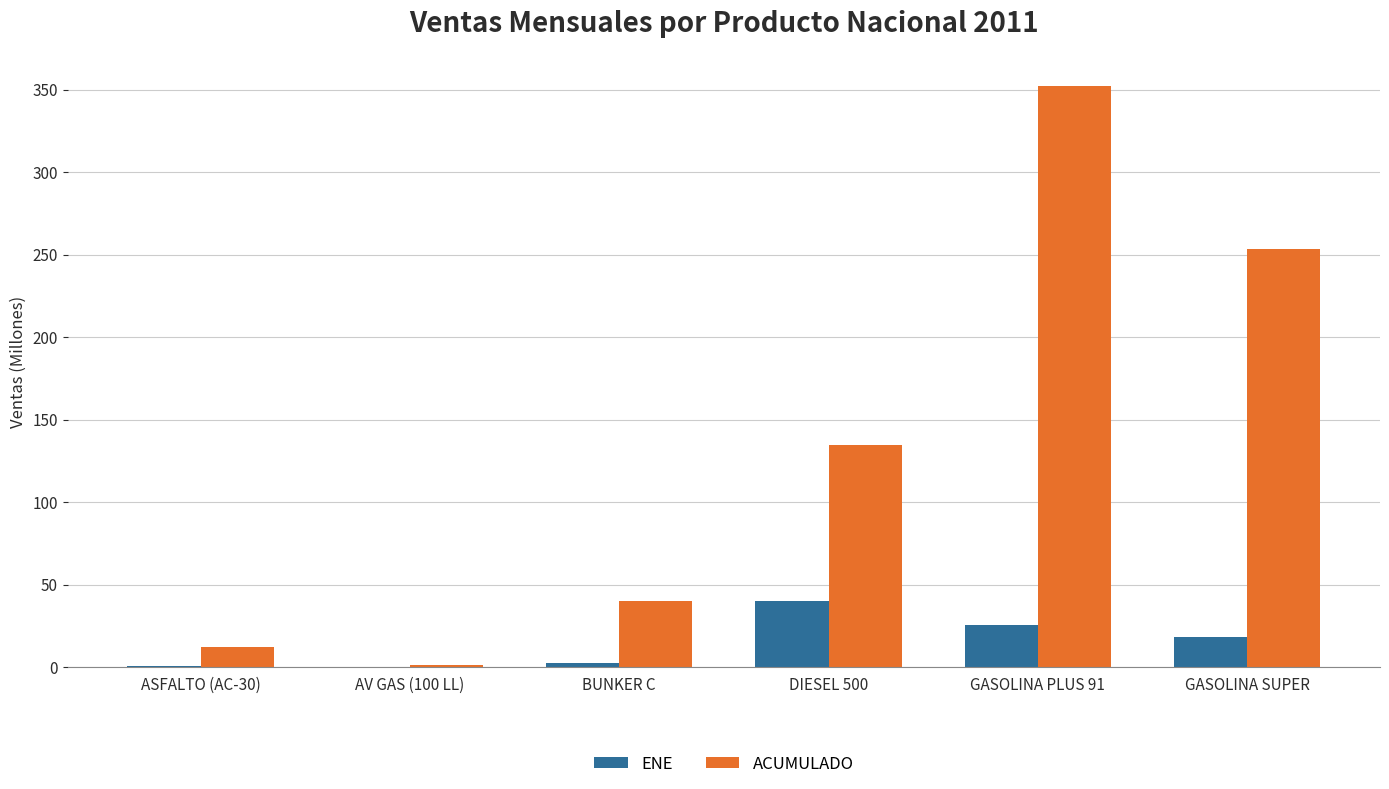

Which series changed the most between AV GAS (100 LL) and BUNKER C?

ACUMULADO